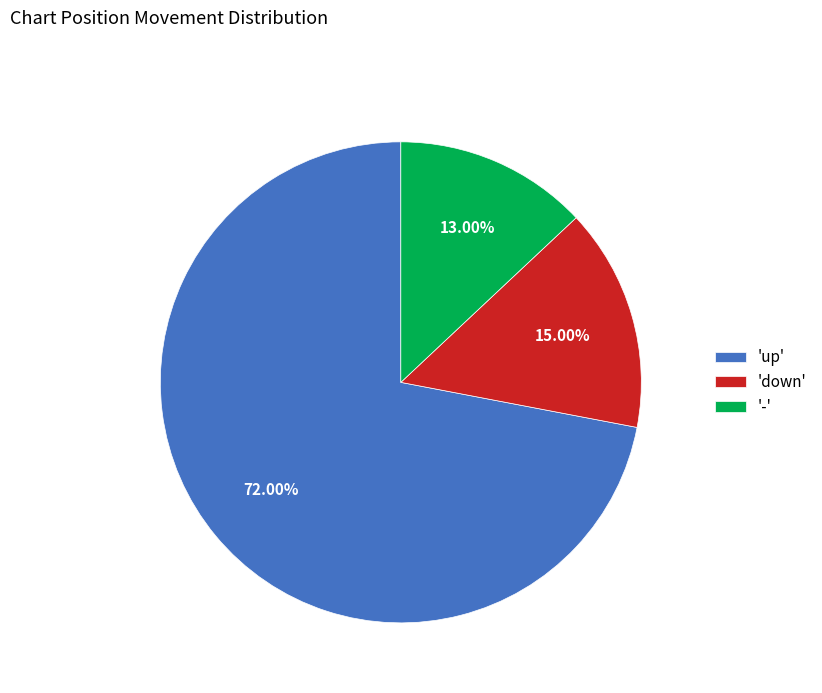

Between 'down' and 'up', which is larger?

'up'